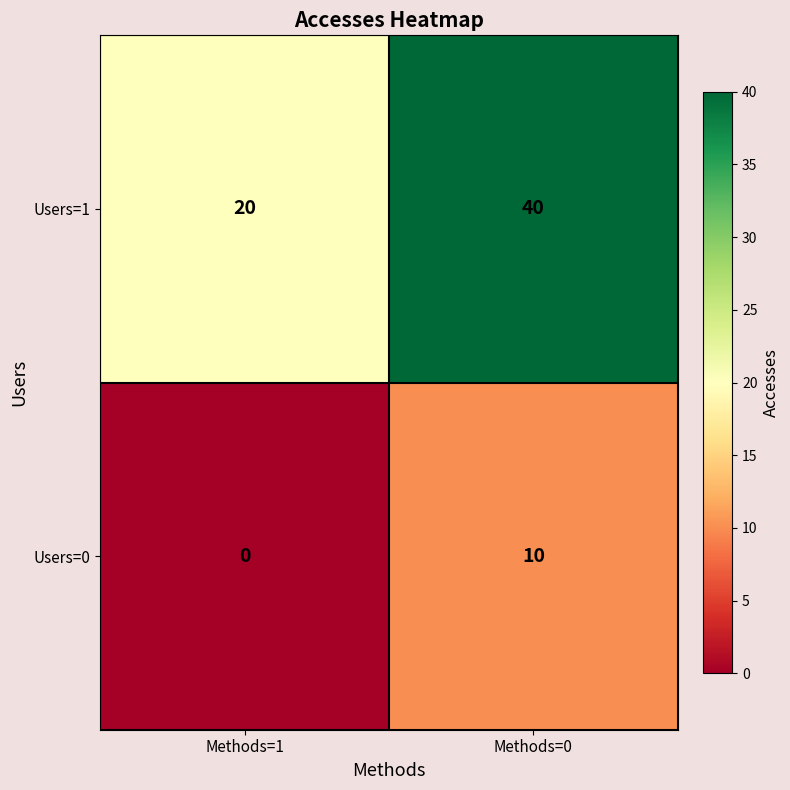

What is the spread (max minus min) of values at Methods=0?

30